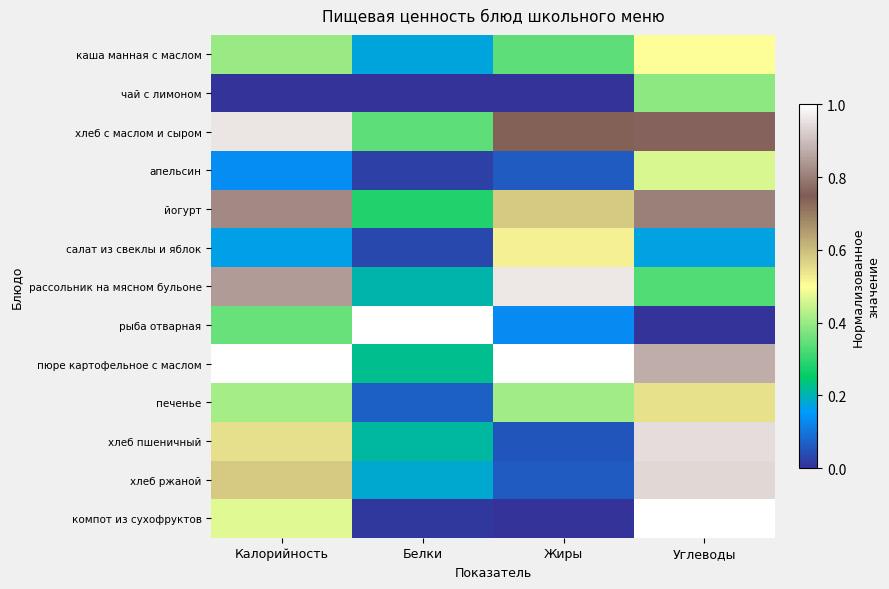

Reading right to left, list all the values displayed in this chart.

каша манная с маслом: Углеводы=0.5	Жиры=0.3	Белки=0.2	Калорийность=0.4
чай с лимоном: Углеводы=0.4	Жиры=0.0	Белки=0.0	Калорийность=0.0
хлеб с маслом и сыром: Углеводы=0.8	Жиры=0.7	Белки=0.3	Калорийность=1.0
апельсин: Углеводы=0.5	Жиры=0.1	Белки=0.0	Калорийность=0.1
йогурт: Углеводы=0.8	Жиры=0.6	Белки=0.3	Калорийность=0.8
салат из свеклы и яблок: Углеводы=0.2	Жиры=0.5	Белки=0.0	Калорийность=0.2
рассольник на мясном бульоне: Углеводы=0.3	Жиры=1.0	Белки=0.2	Калорийность=0.8
рыба отварная: Углеводы=0.0	Жиры=0.1	Белки=1.0	Калорийность=0.4
пюре картофельное с маслом: Углеводы=0.9	Жиры=1.0	Белки=0.2	Калорийность=1.0
печенье: Углеводы=0.5	Жиры=0.4	Белки=0.1	Калорийность=0.4
хлеб пшеничный: Углеводы=0.9	Жиры=0.1	Белки=0.2	Калорийность=0.5
хлеб ржаной: Углеводы=0.9	Жиры=0.1	Белки=0.2	Калорийность=0.6
компот из сухофруктов: Углеводы=1.0	Жиры=0.0	Белки=0.0	Калорийность=0.5